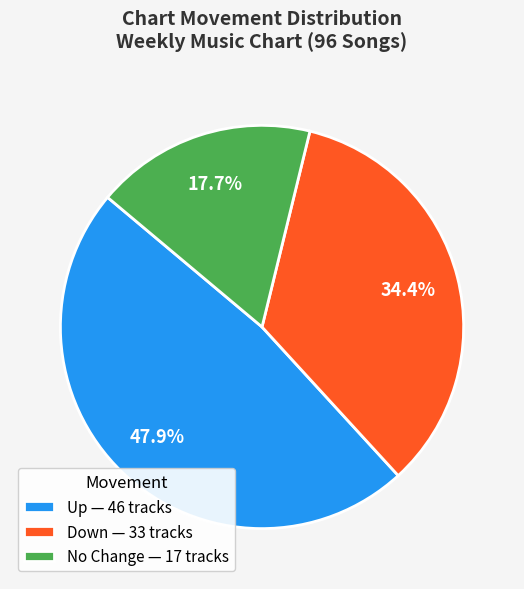

Rank the categories by value from highest to lowest.

Up — 46 tracks, Down — 33 tracks, No Change — 17 tracks